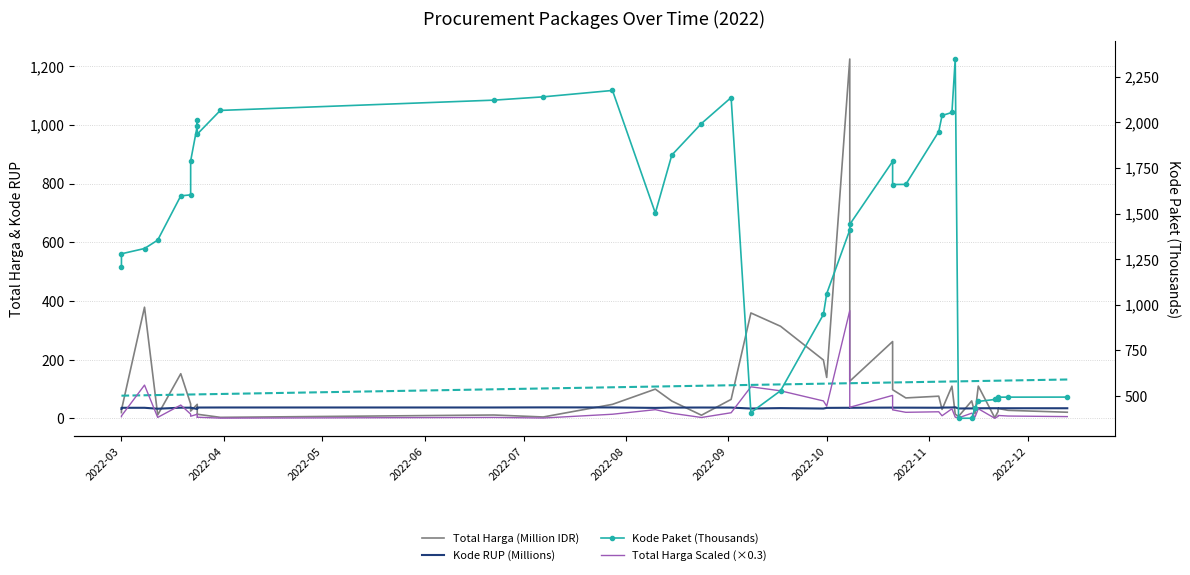

What is the smallest value displayed?

2.4